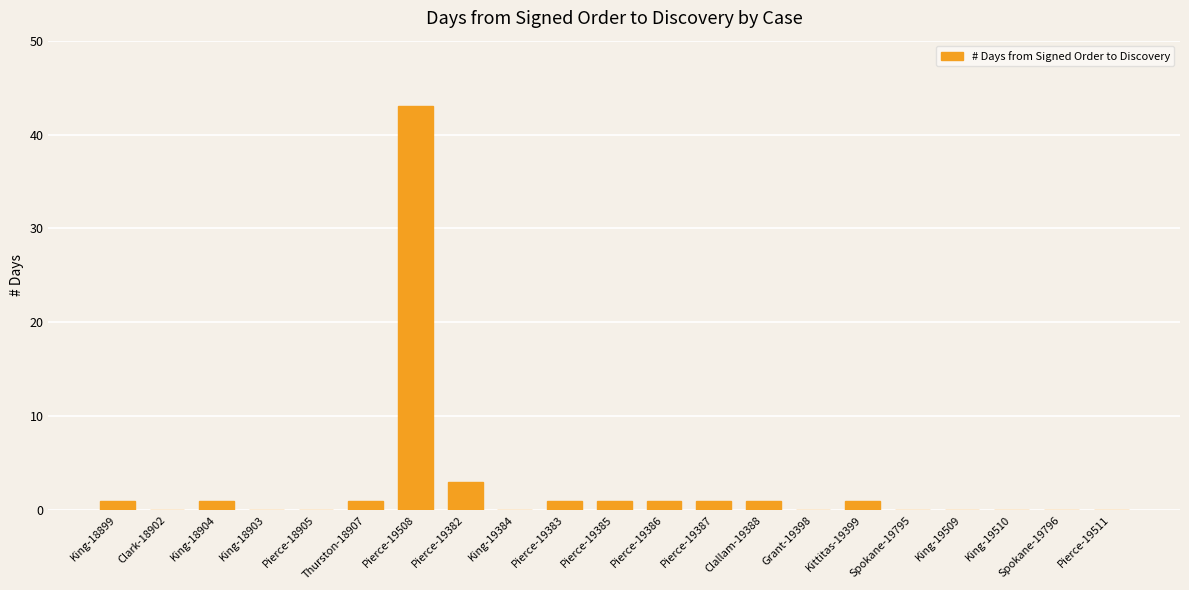

What is the ratio of the value at Kittitas-19399 to the value at Pierce-19387?

1.0